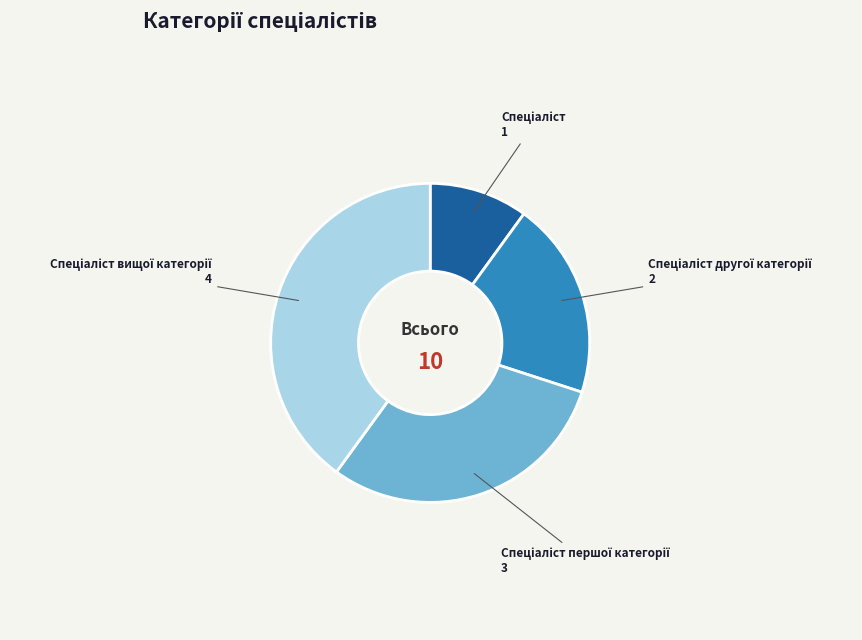

Is there any slice that represents more than half of the pie?

No